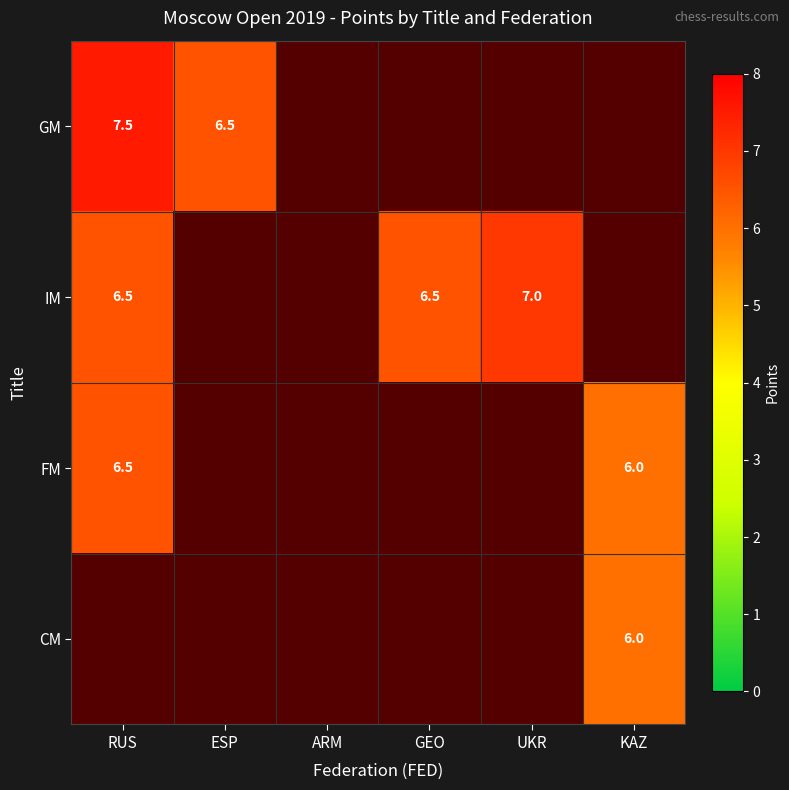

True or false: IM has a value of 10.5 at RUS.

False